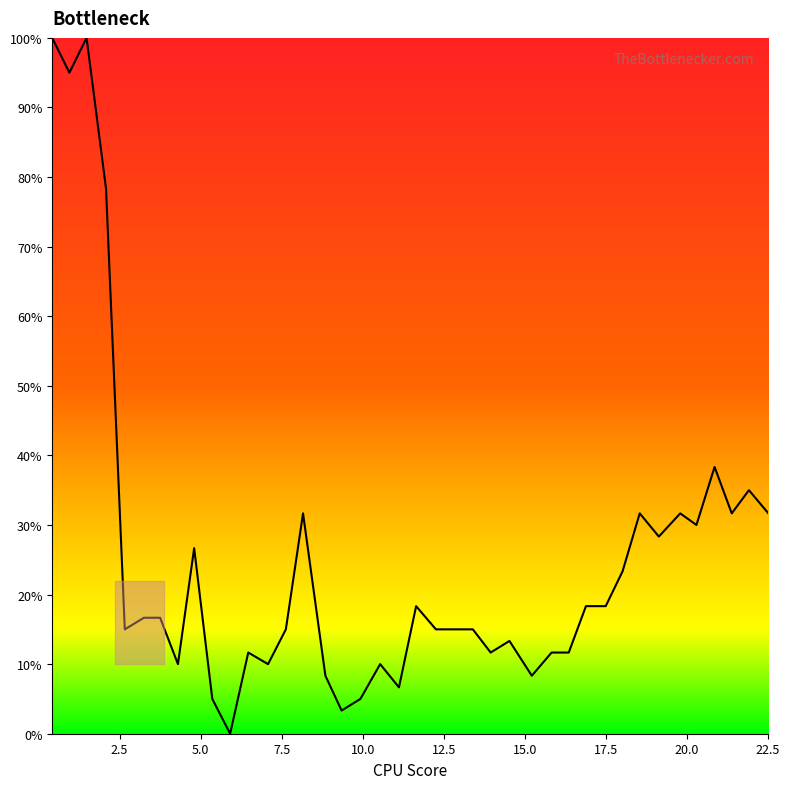

What is the difference between the maximum and minimum values?

100.0